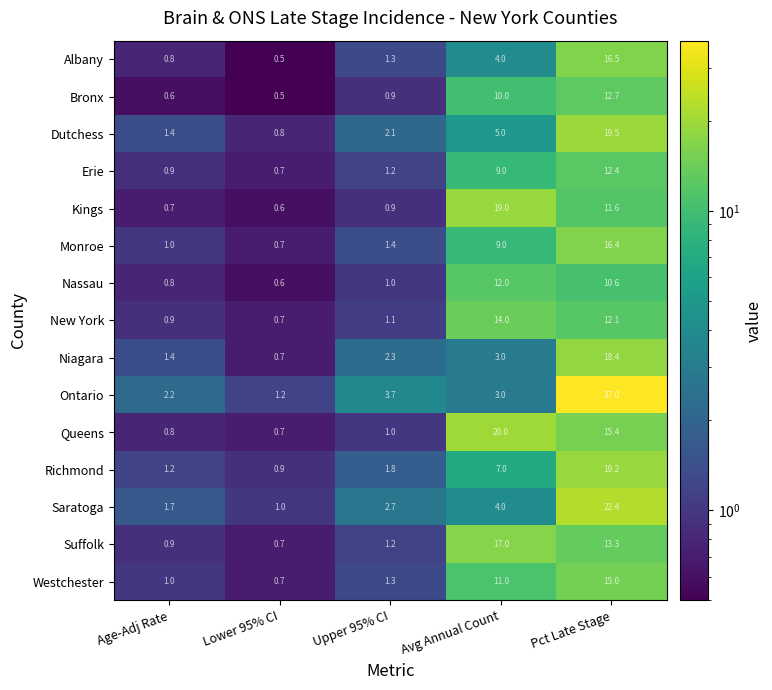

What is the difference between the Kings values at Upper 95% CI and Avg Annual Count?

18.1